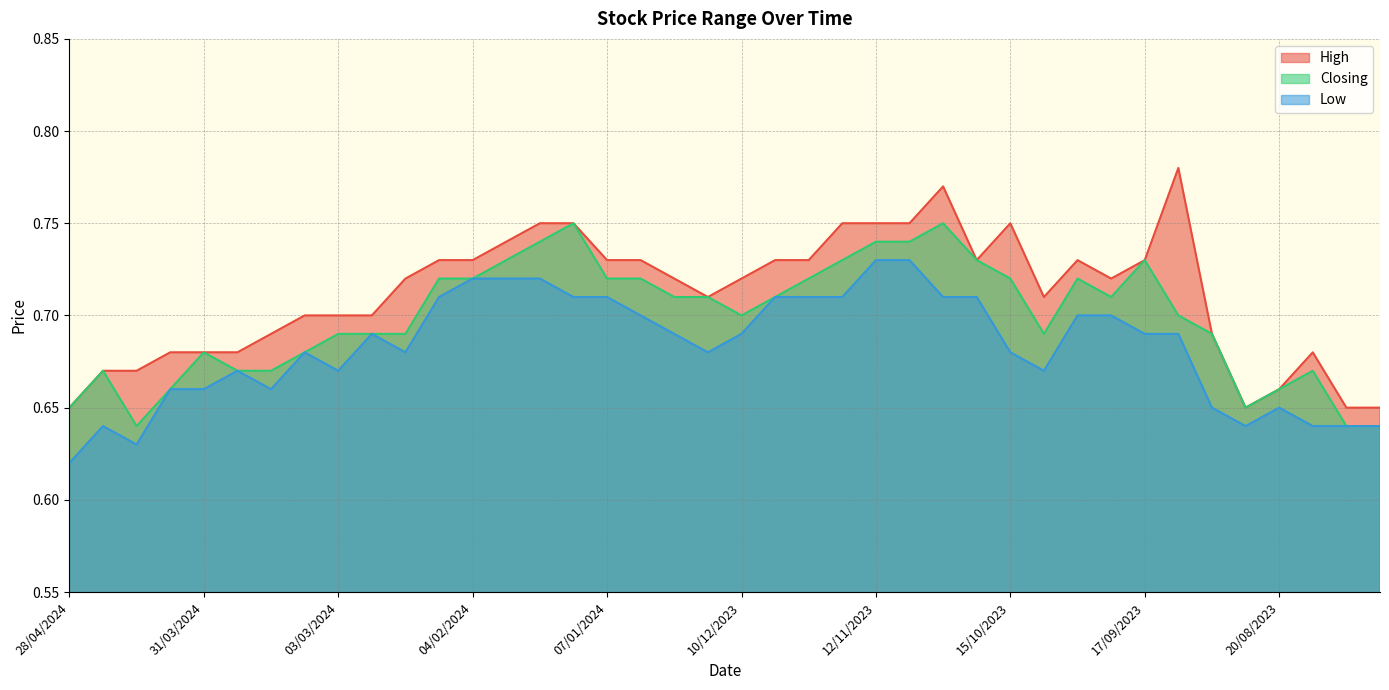

At which category does the chart reach its peak across all series?

10/09/2023